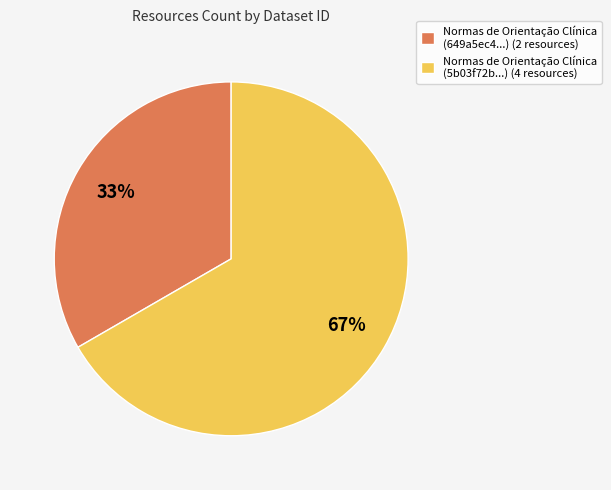

Between Normas de Orientação Clínica (649a5ec4...) (2 resources) and Normas de Orientação Clínica (5b03f72b...) (4 resources), which is larger?

Normas de Orientação Clínica (5b03f72b...) (4 resources)